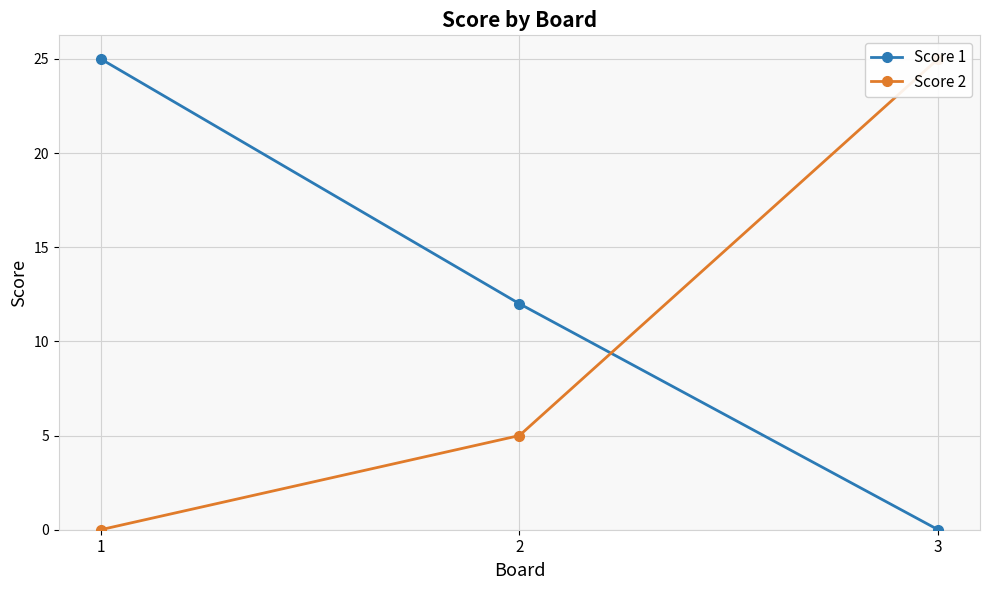

At which label does Score 1 first exceed 12?

1